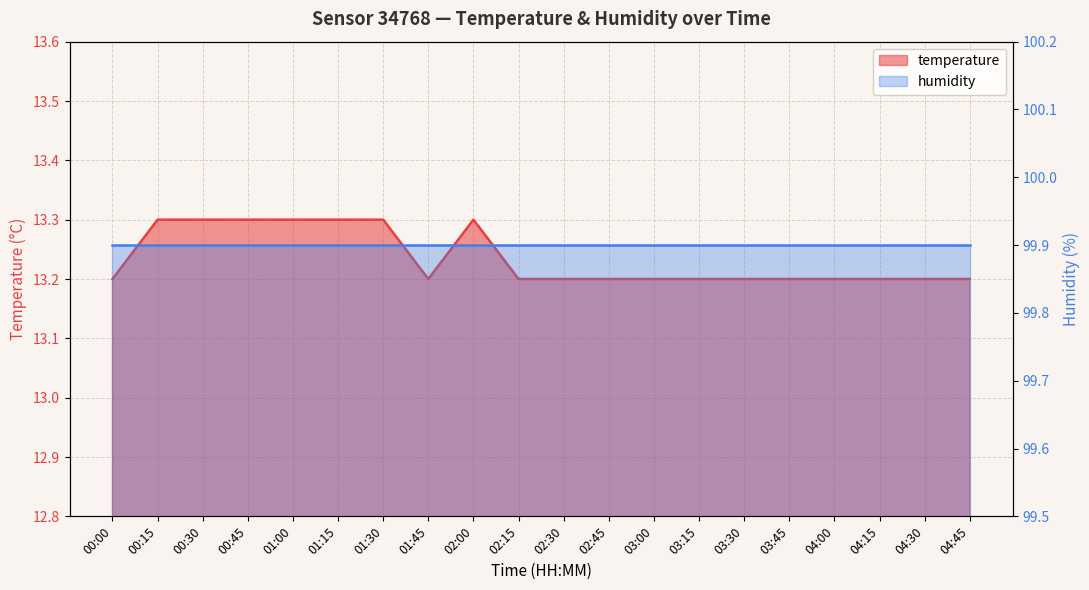

Reading right to left, list all the values displayed in this chart.

13.2	13.2	13.2	13.2	13.2	13.2	13.2	13.2	13.2	13.2	13.2	13.3	13.2	13.3	13.3	13.3	13.3	13.3	13.3	13.2